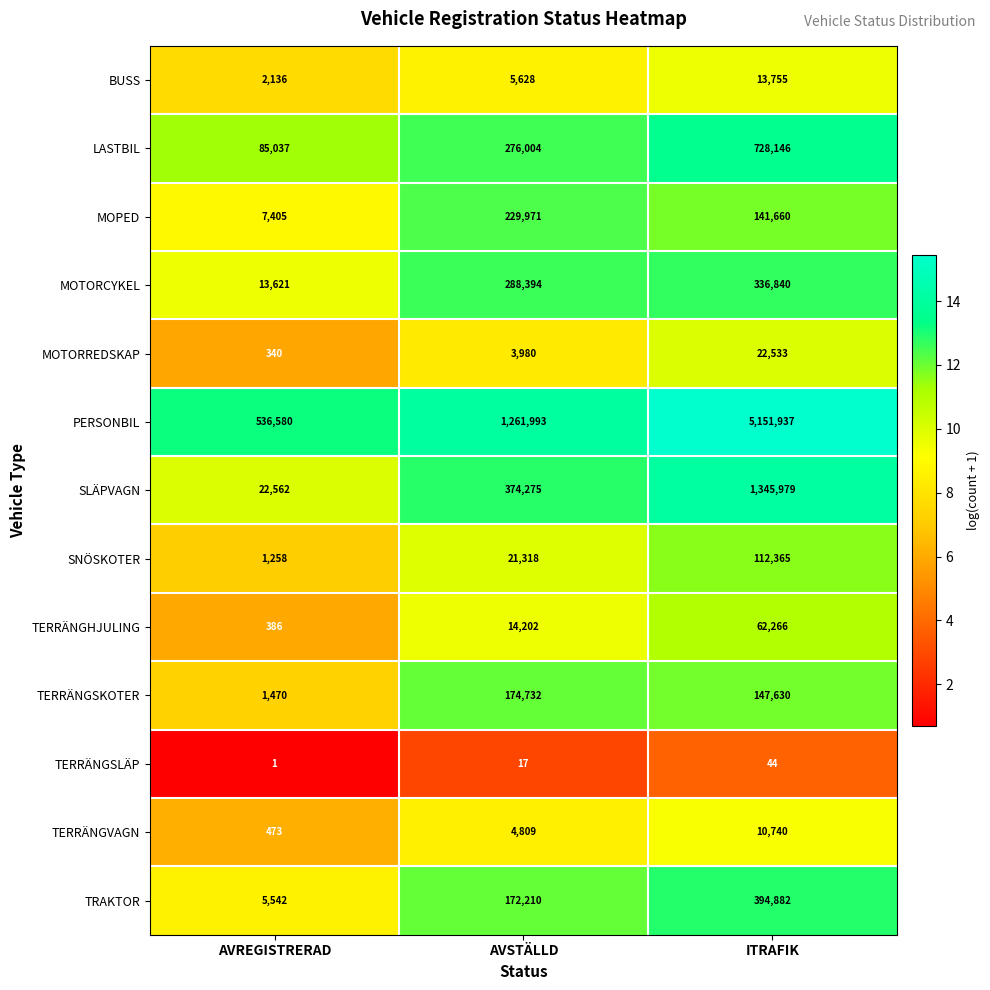

At which category does the chart reach its minimum across all series?

AVREGISTRERAD